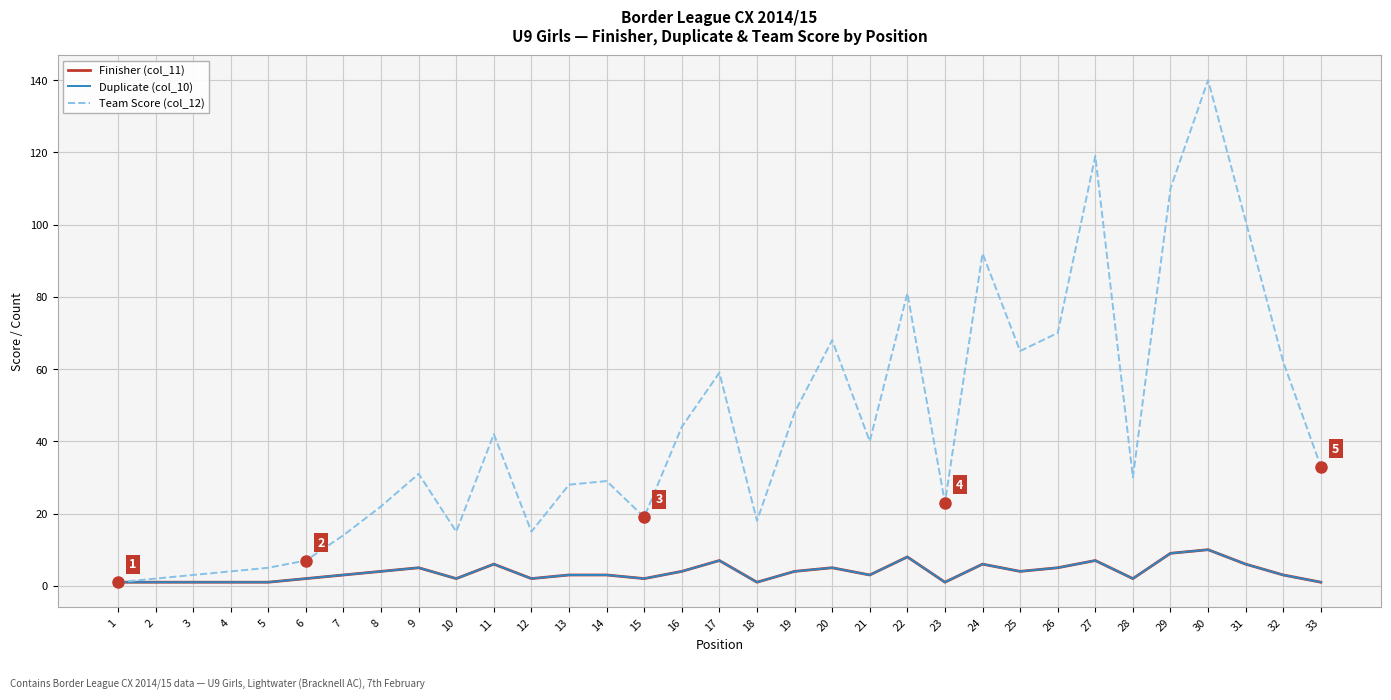

Is the value of Team Score (col_12) at 18 greater than the value of Duplicate (col_10) at 14?

Yes